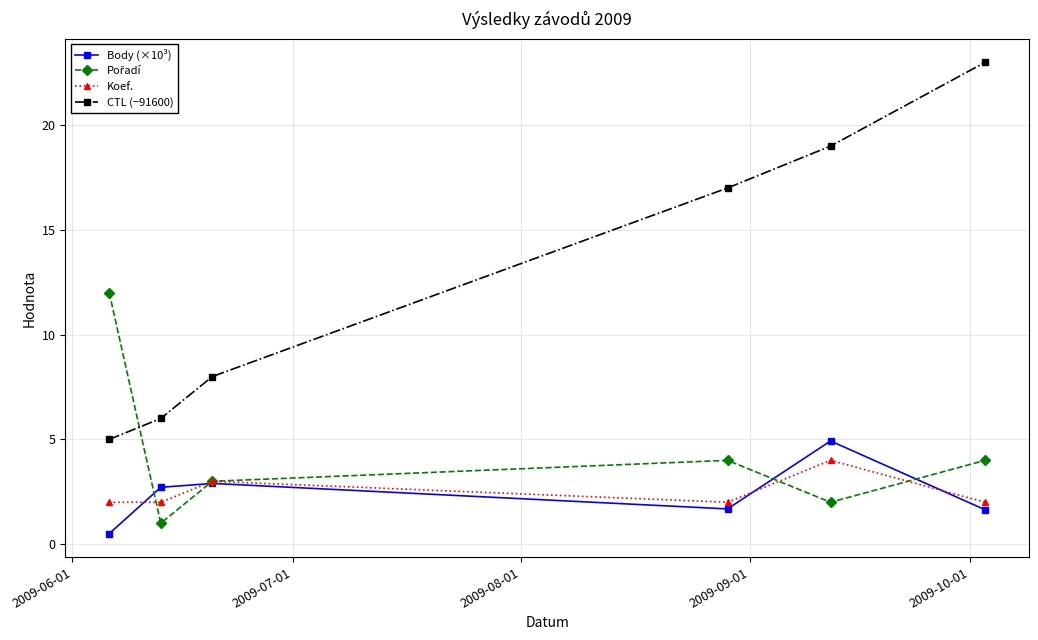

True or false: Body (×10³) and CTL (−91600) cross at least once.

False